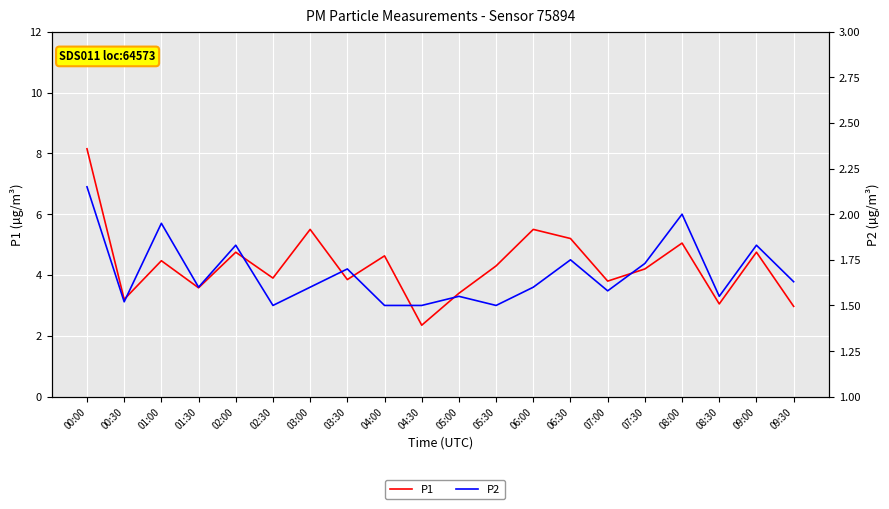

How many distinct data groups are displayed?

2